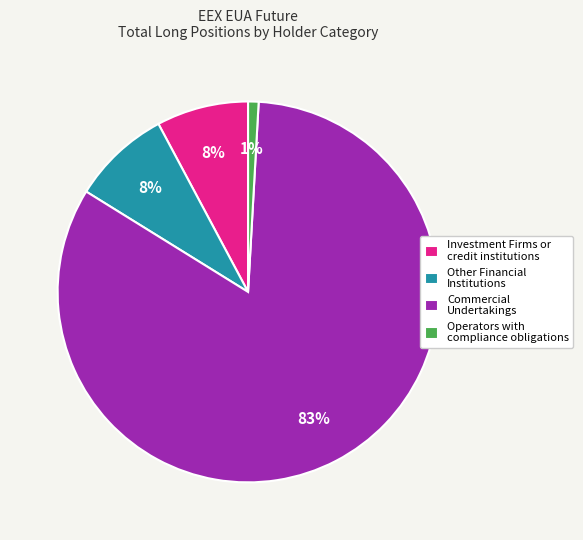

Count the number of slices in the pie.

4